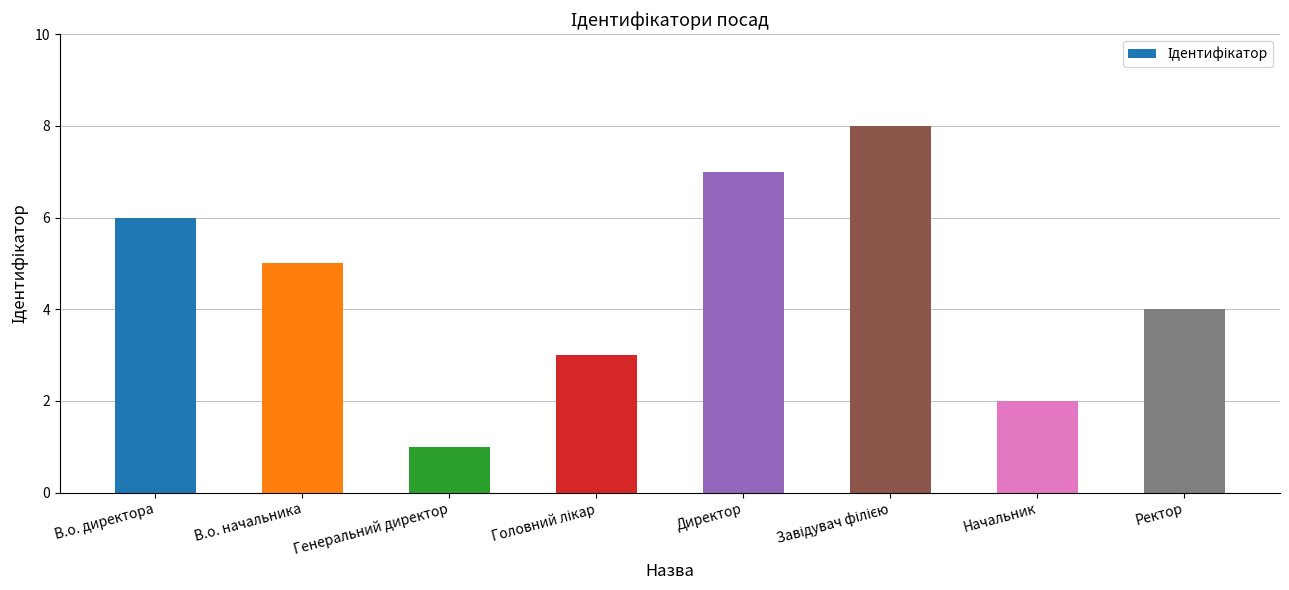

What is the difference between the second highest and minimum values?

6